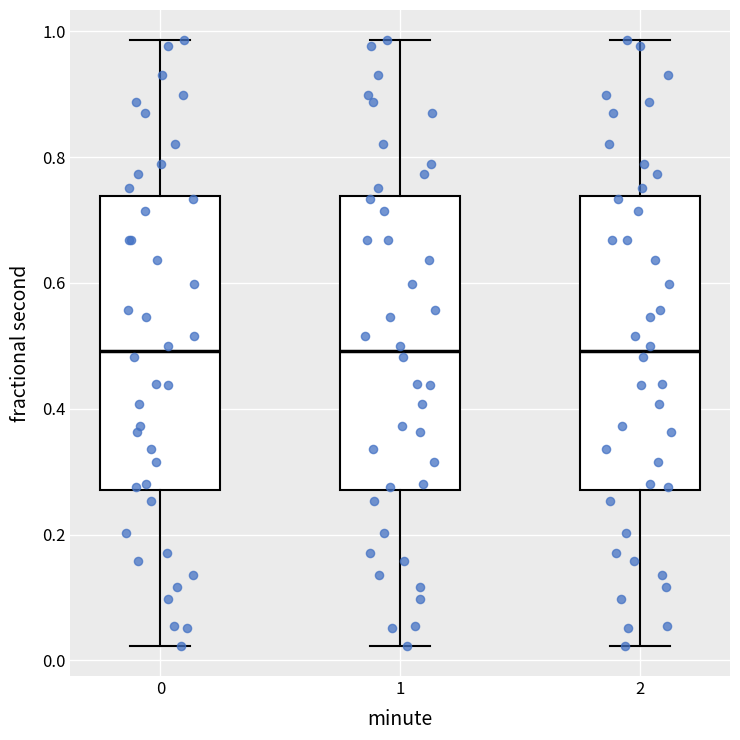

Reading left to right, read every box against the y-axis: the position of its median line, the range the box covers, and the ends of its whiskers. The values are not printed on the chart, so give them approximately, as read against the axis.

0: median 0.50, box 0.28 to 0.74, whiskers 0.02 to 0.98
1: median 0.50, box 0.28 to 0.74, whiskers 0.02 to 0.98
2: median 0.50, box 0.28 to 0.74, whiskers 0.02 to 0.98